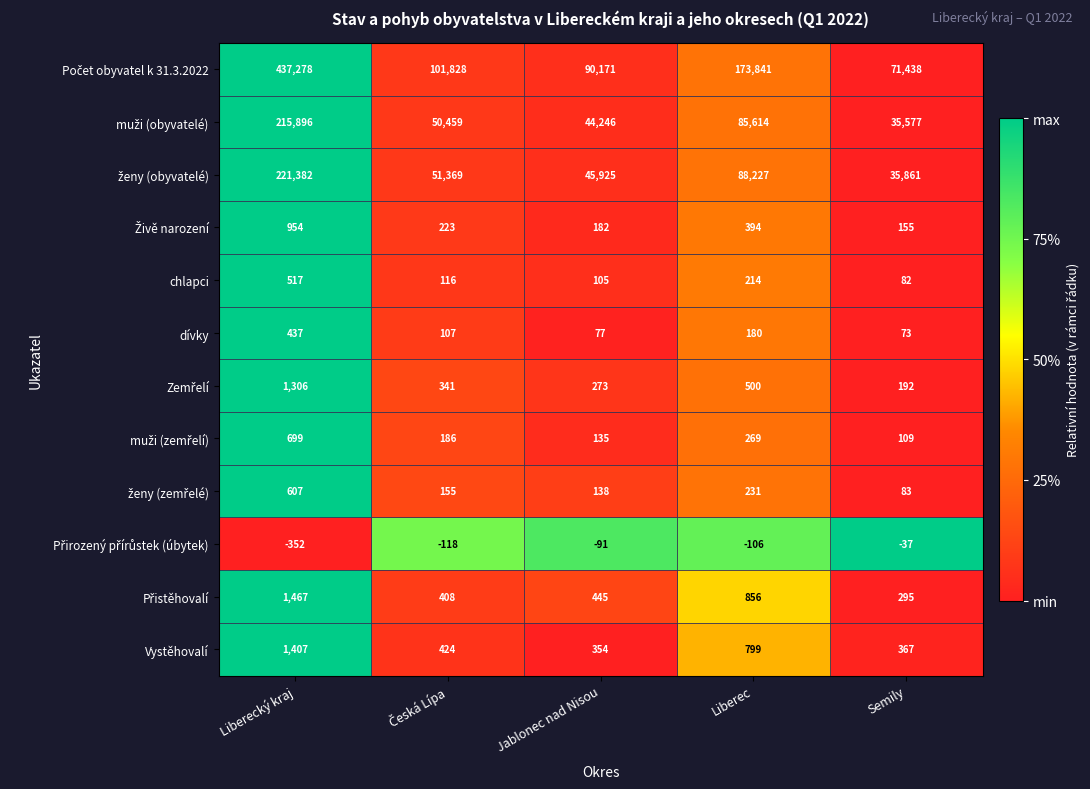

Is it true that chlapci equals 517 at Liberecký kraj?

True